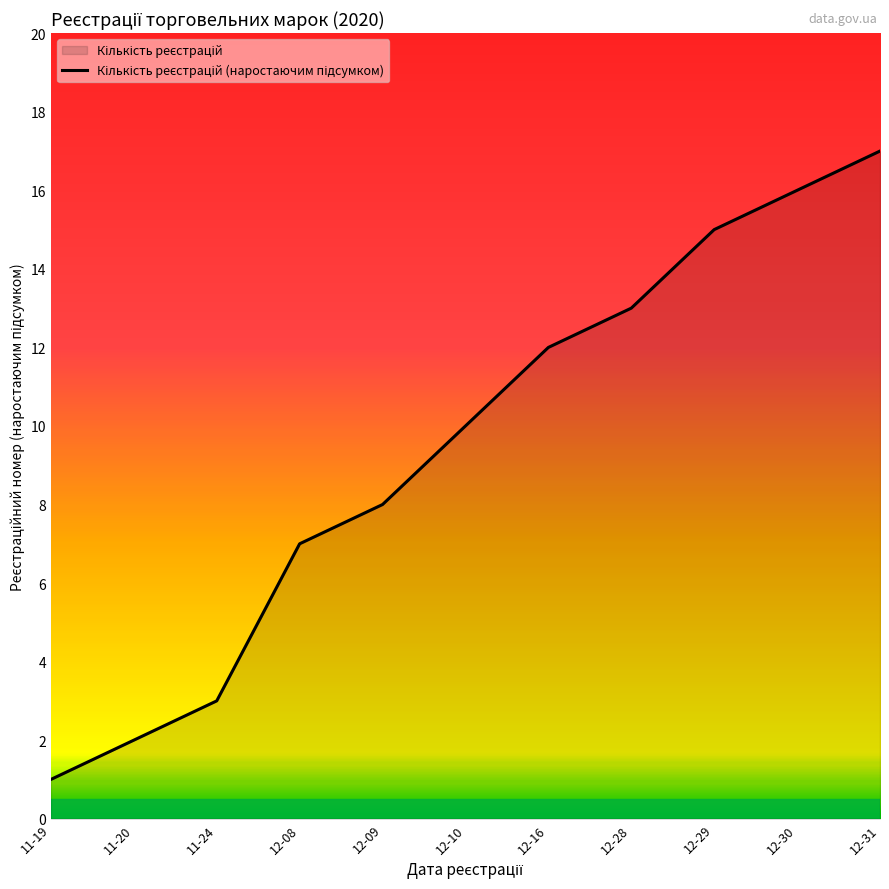

At which label is the value closest to 9?

12-09